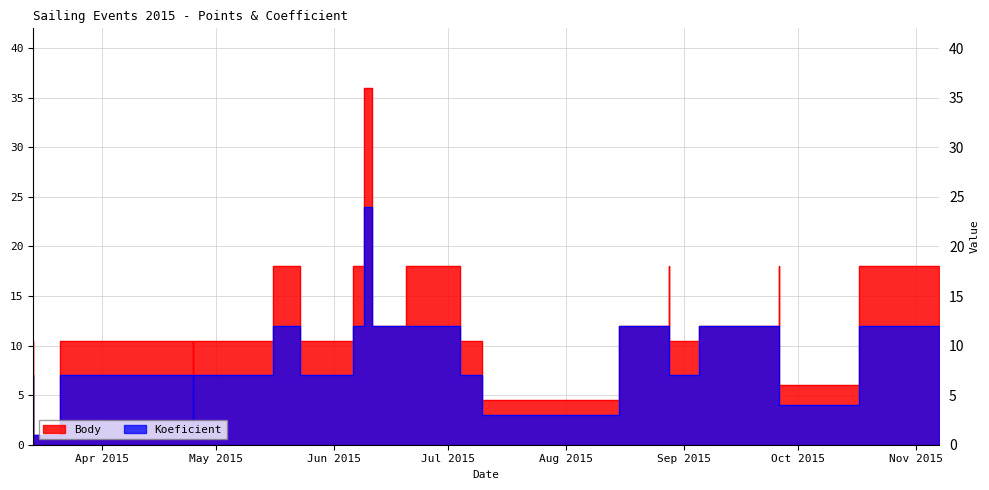

Is the value of Koeficient at 2015-11-07 greater than the value of Body at 2015-06-11?

No